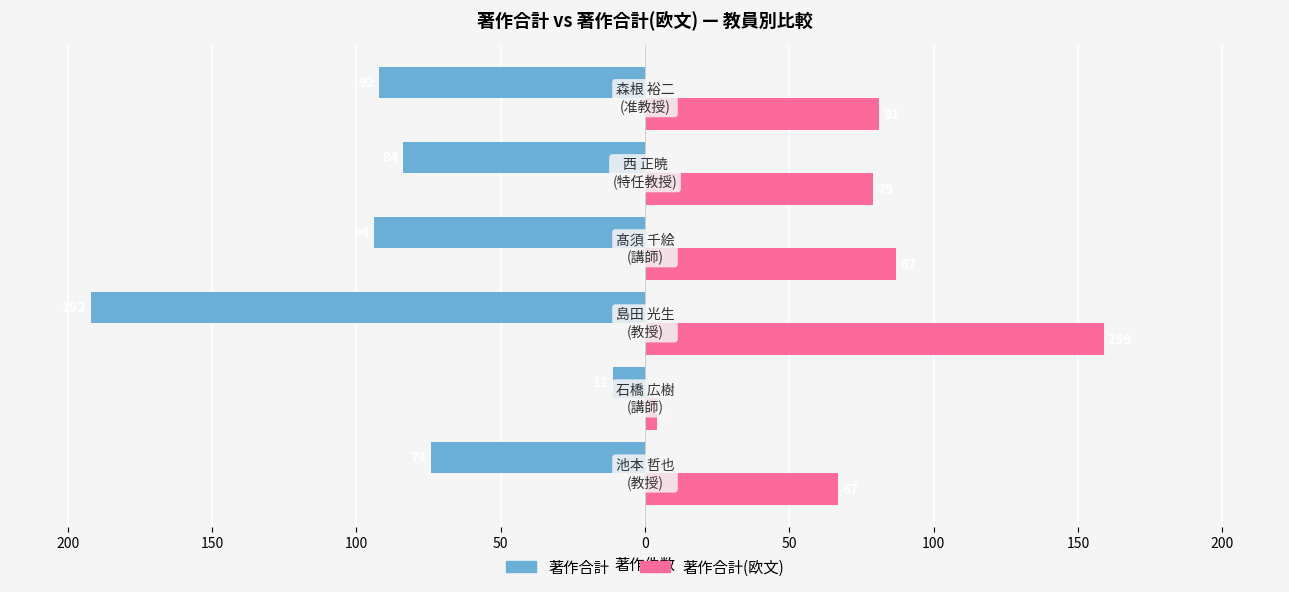

Reading right to left, extract all data points from this chart.

著作合計: -92	-84	-94	-192	-11	-74
著作合計(欧文): 81	79	87	159	4	67